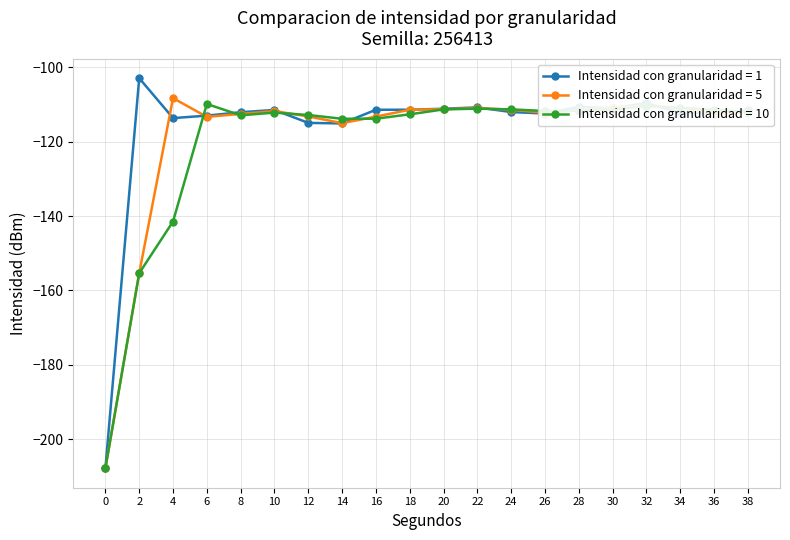

Where is the first local maximum for Intensidad con granularidad = 1?

2